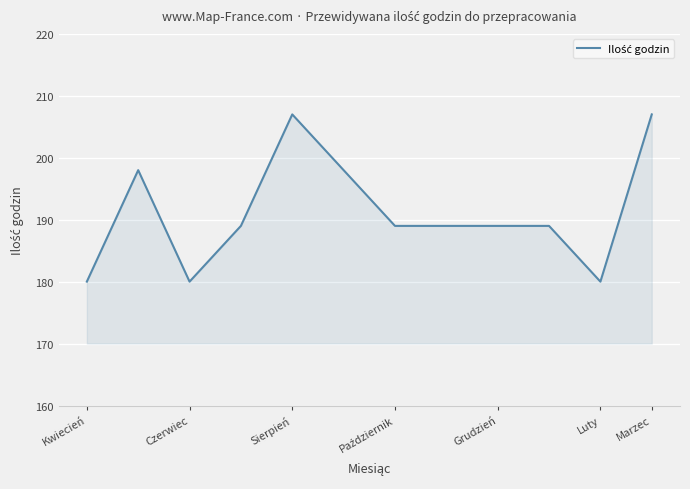

What is the greatest value displayed?

207